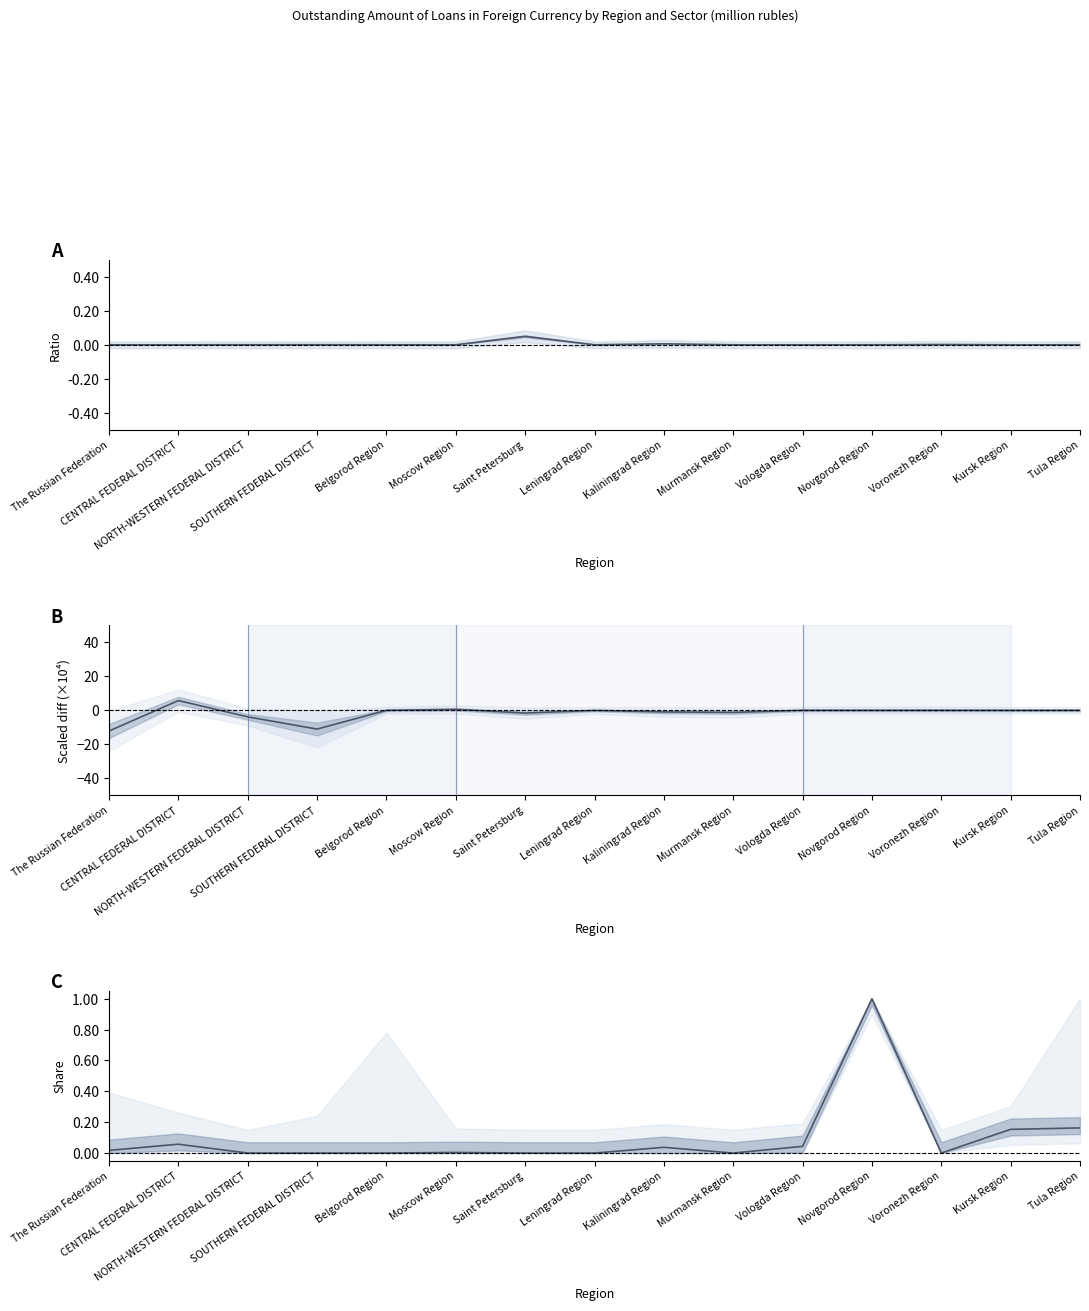

True or false: food products vs mining (norm.) and construction vs transport (norm.) intersect in this chart.

True